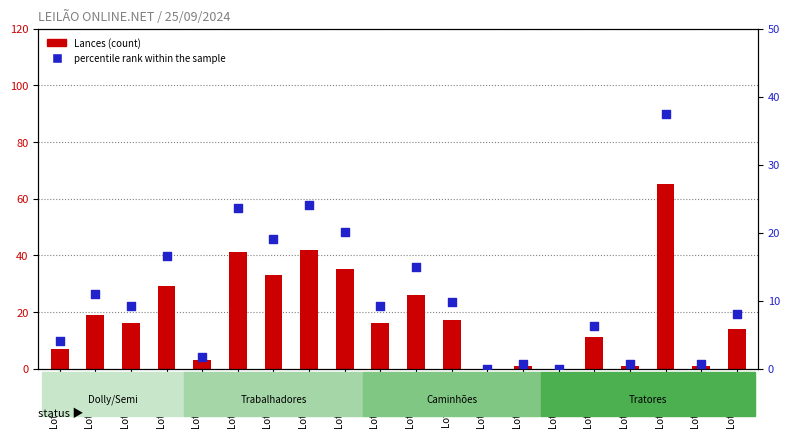

What is the total value across all series at Lote 10044?

25.2